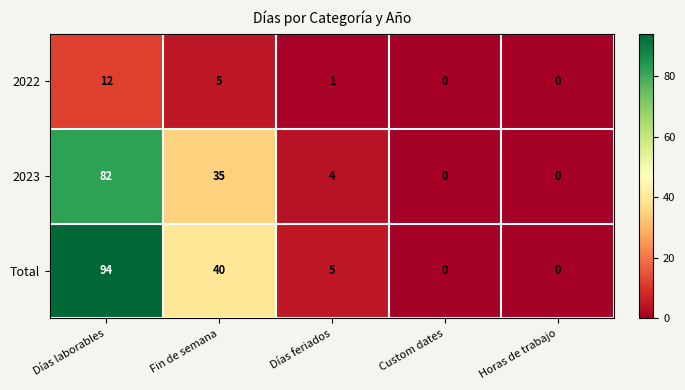

Is it true that 2022 equals -6 at Horas de trabajo?

False